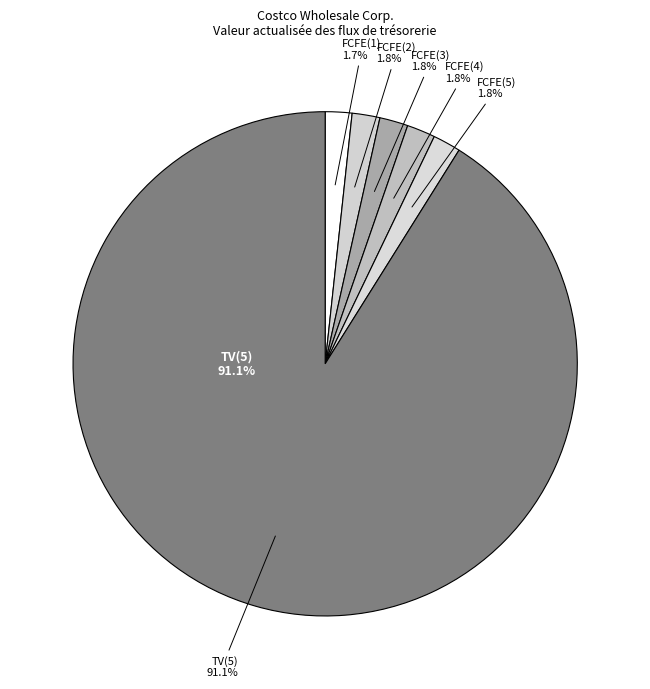

What portion of the pie excludes FCFE(4)?

98.2%